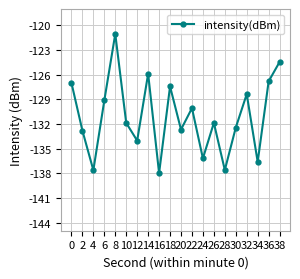

The chart shows a value of -132.7 at 20. True or false?

True